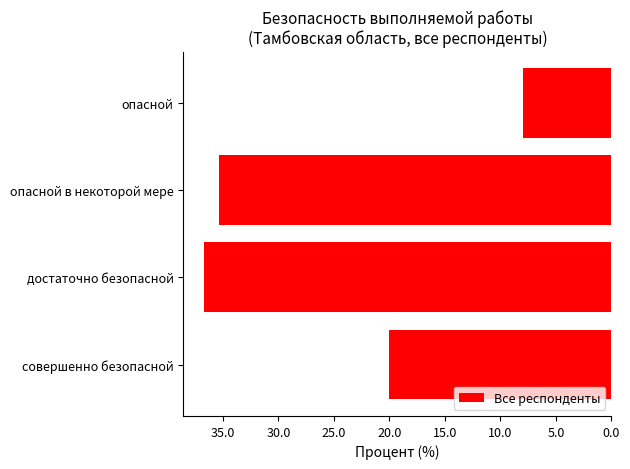

Does the chart contain any negative values?

Yes